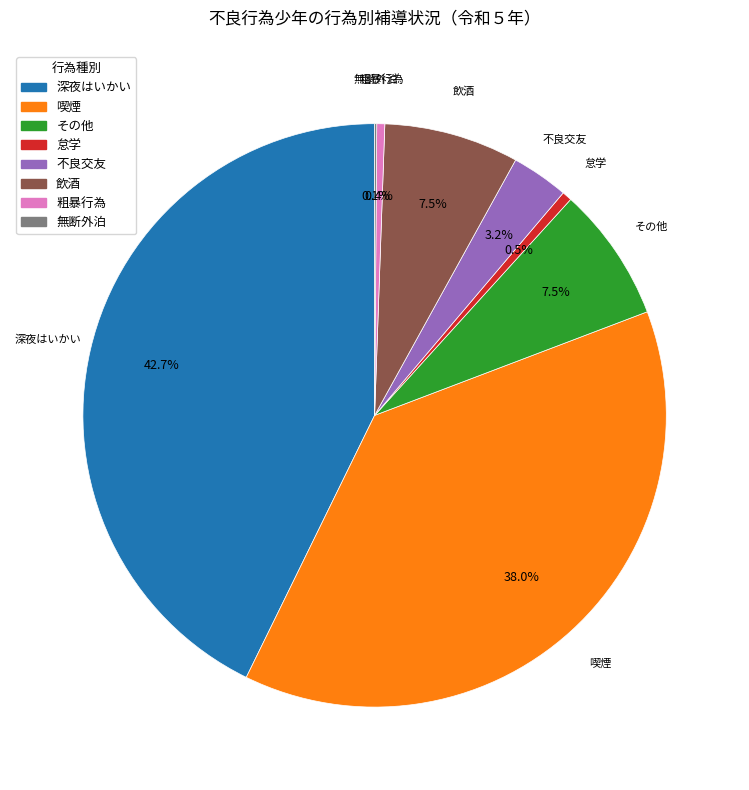

Which has a higher value, 喫煙 or 怠学?

喫煙